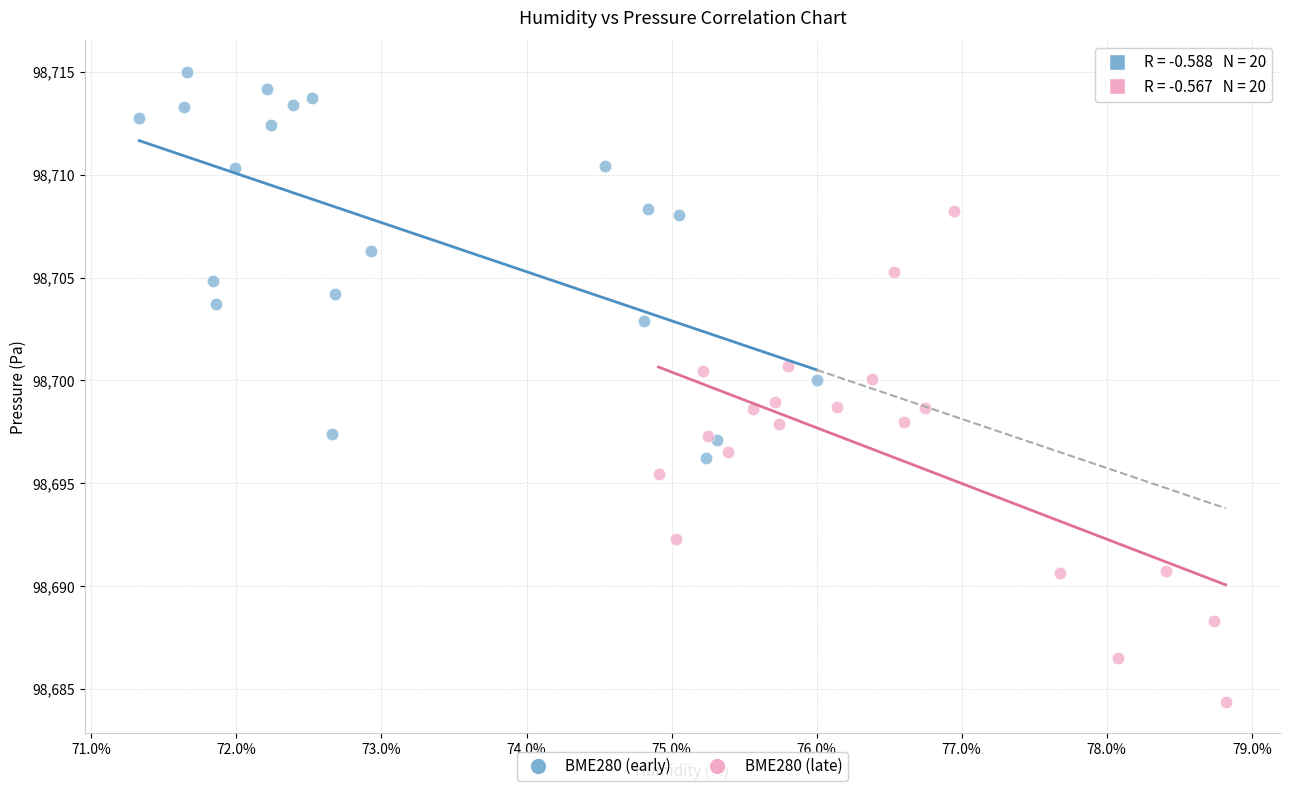

Which series contains the lowest Y value?

BME280 (late)